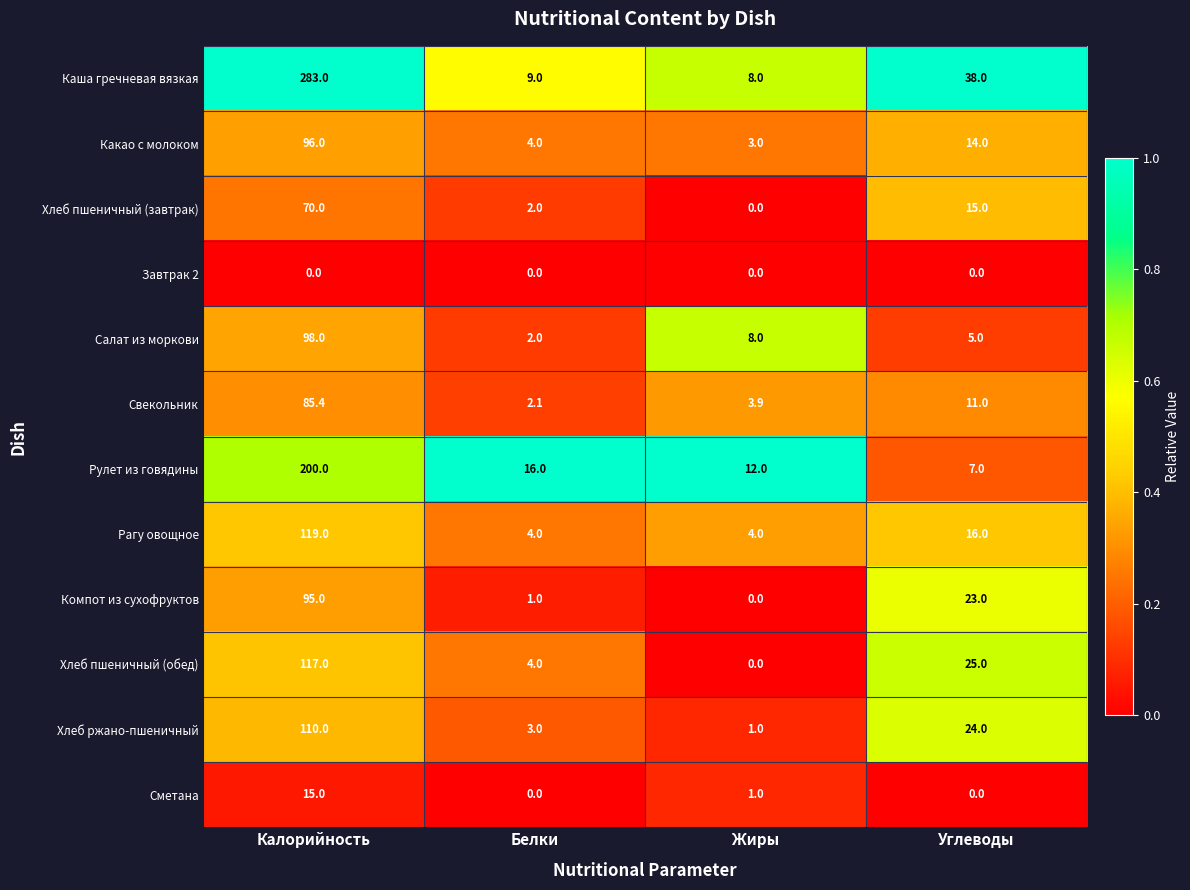

What is the greatest value displayed?

283.0